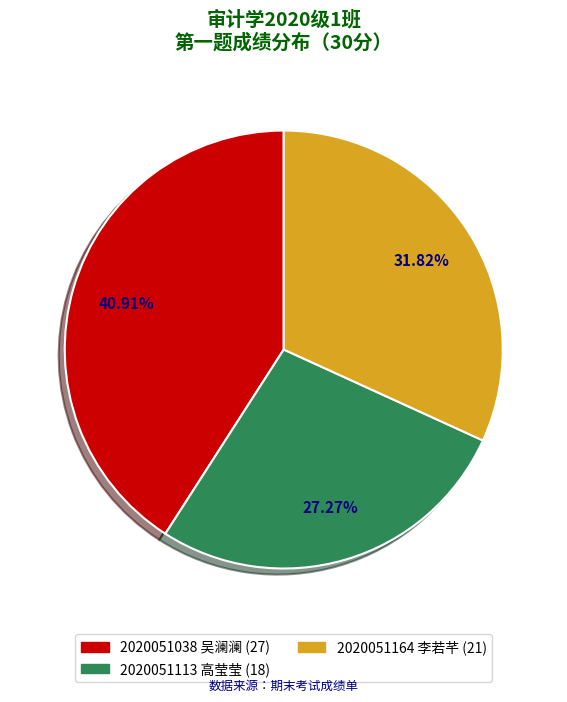

To the nearest percent, what percentage of the pie is 2020051113 高莹莹?

27%